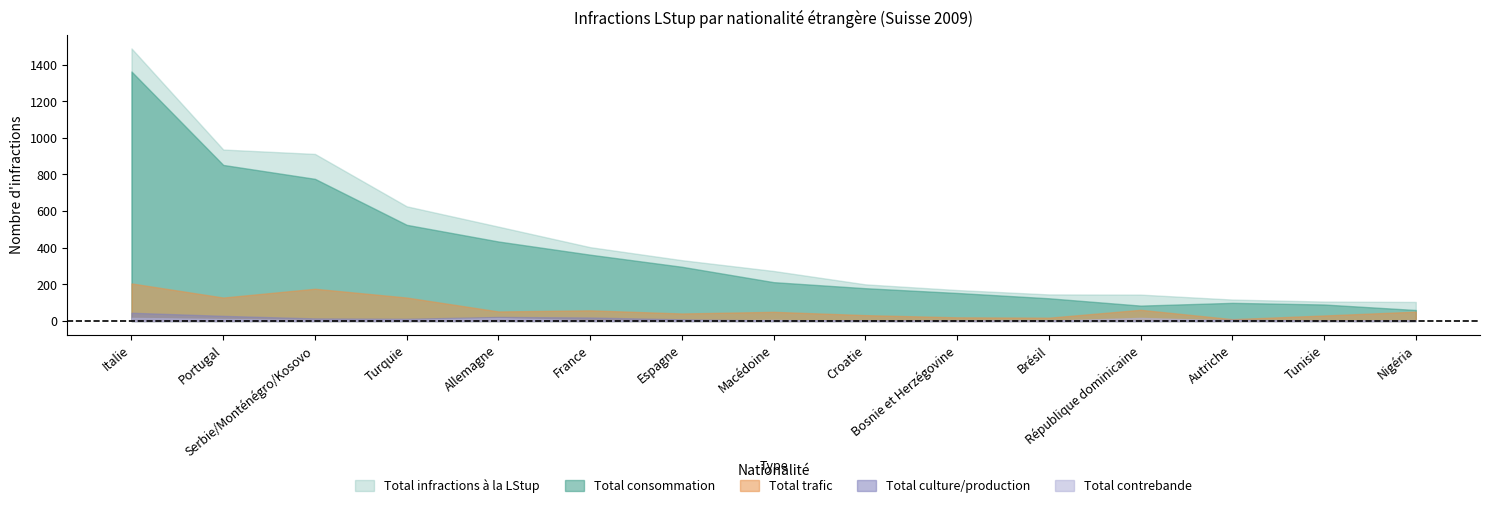

Is the value of Total culture/production at Autriche greater than the value of Total trafic at République dominicaine?

No